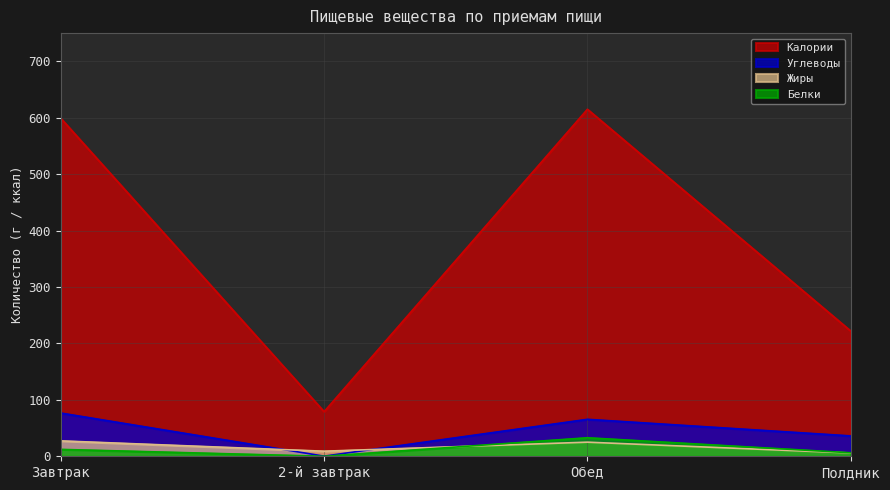

True or false: Жиры and Калории cross at least once.

False